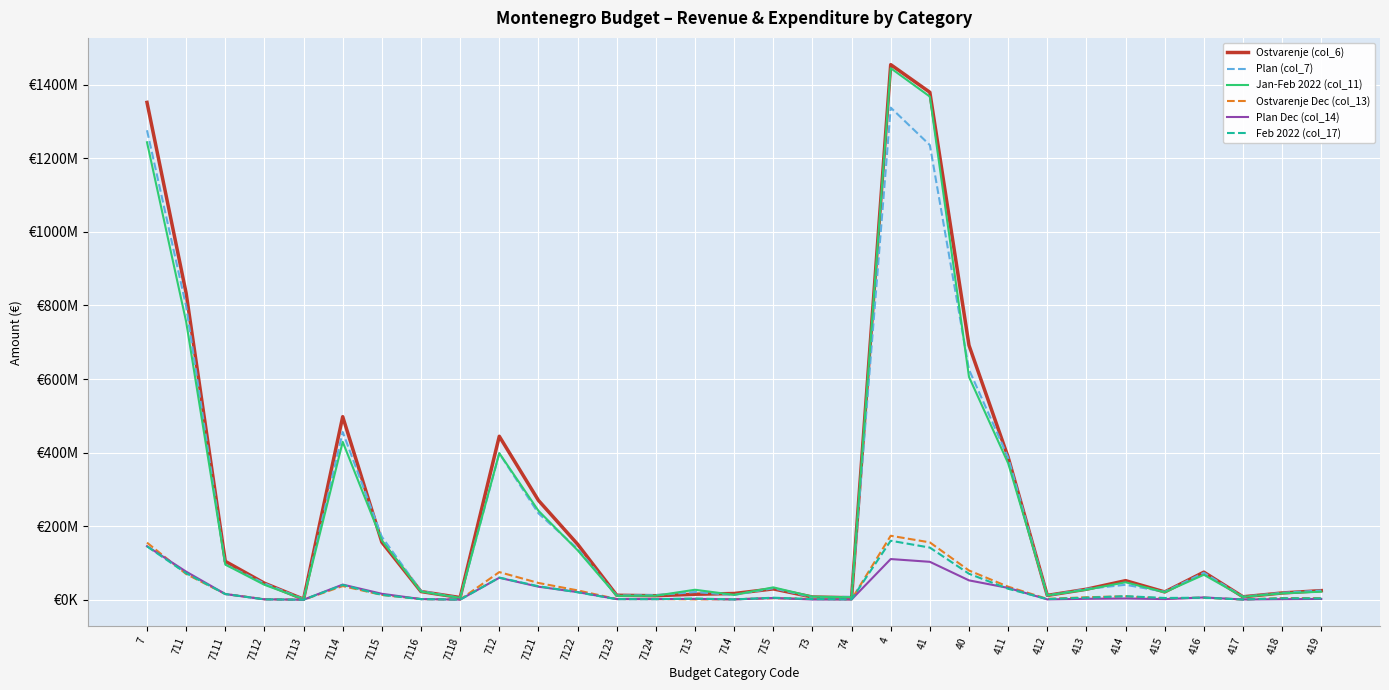

Is this an area chart (filled region under the line)?

No